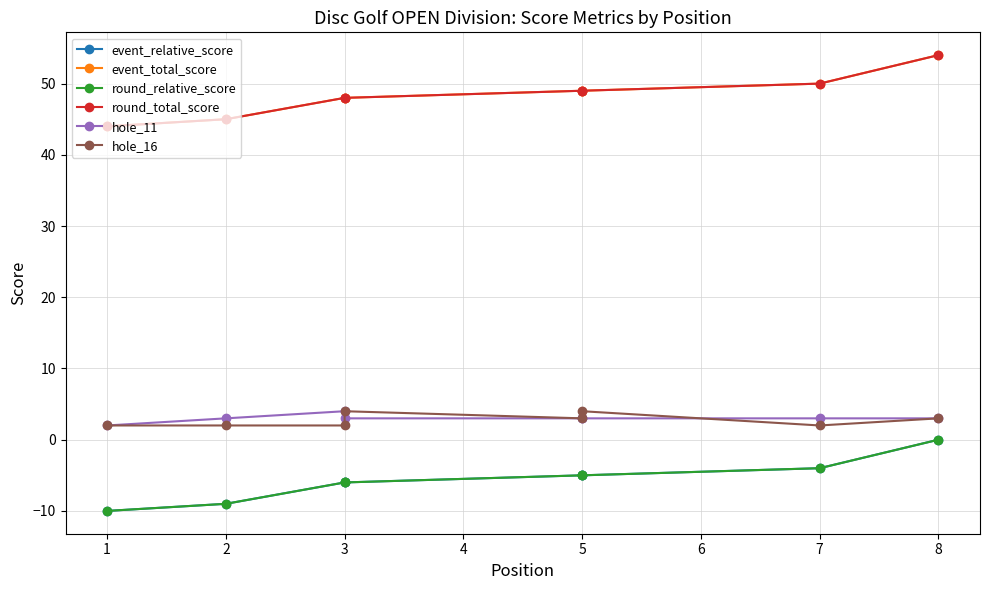

How many interior local peaks does the hole_11 series have?

1